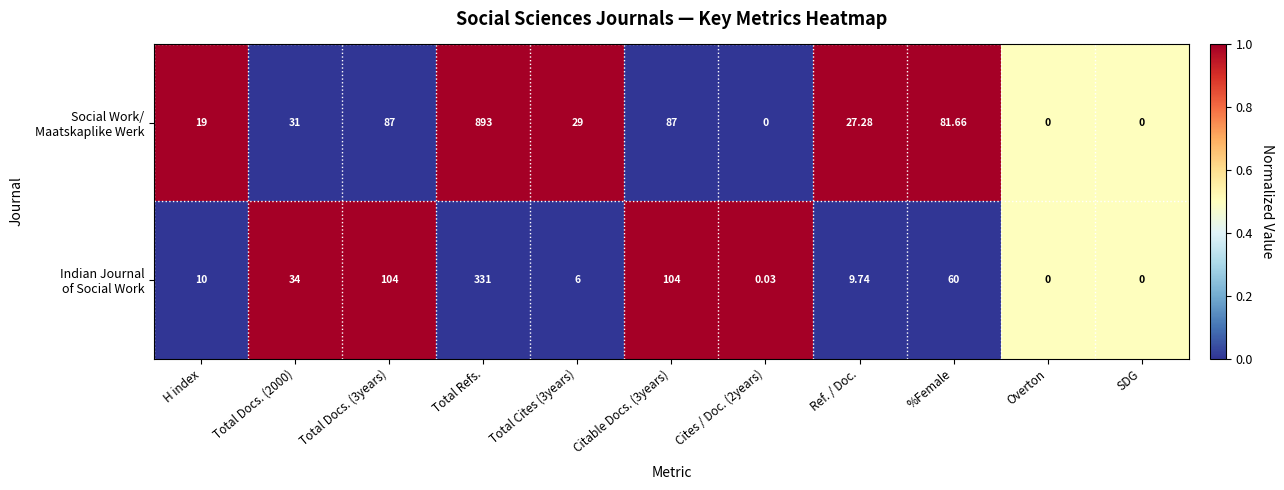

At which category is the sum across all series the highest?

Total Refs.